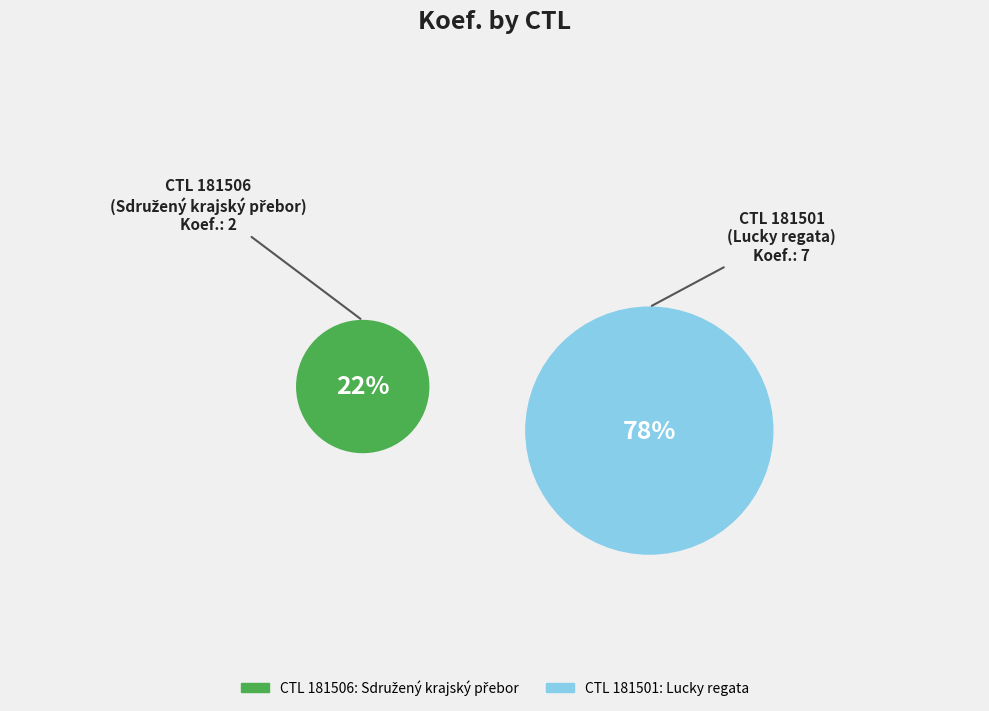

What is the ratio of the value at 181501 to the value at 181506?

3.5